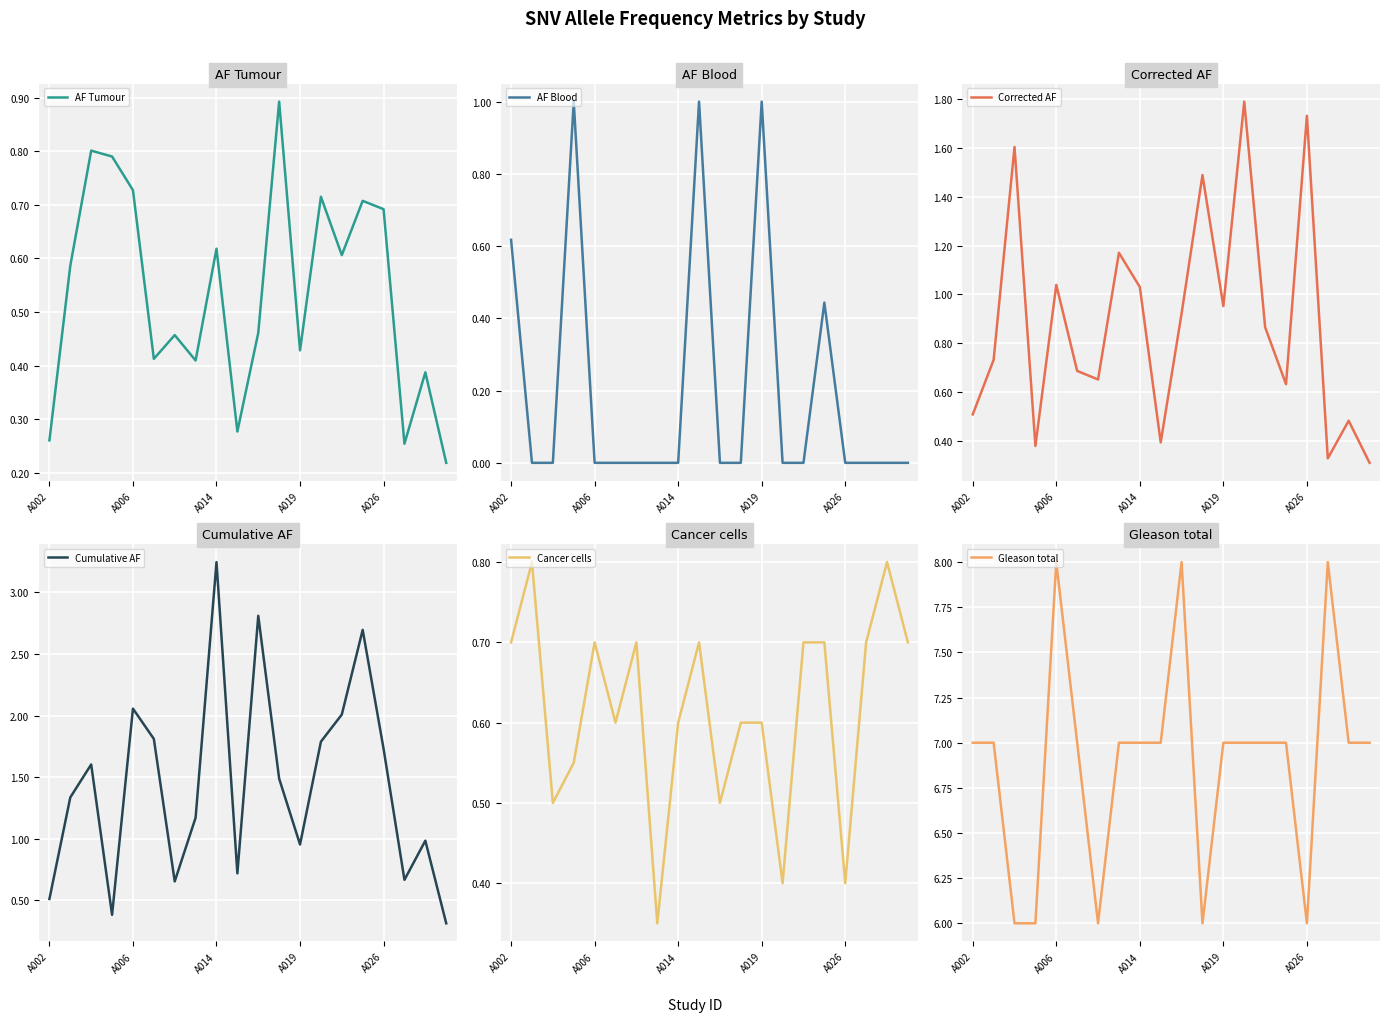

Is it true that Gleason total equals 4.5 at 13?

False